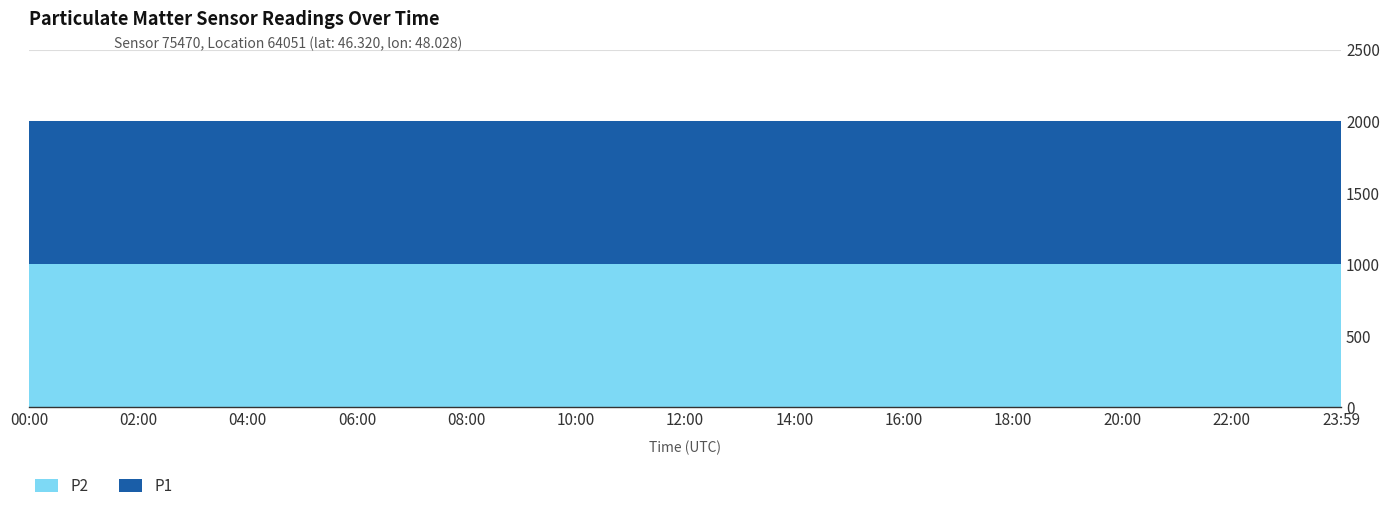

Reading left to right, what are all the values shown in this chart?

P2: 999.9	999.9	999.9	999.9	999.9	999.9	999.9	999.9	999.9	999.9	999.9	999.9	999.9
P1: 1999.9	1999.9	1999.9	1999.9	1999.9	1999.9	1999.9	1999.9	1999.9	1999.9	1999.9	1999.9	1999.9